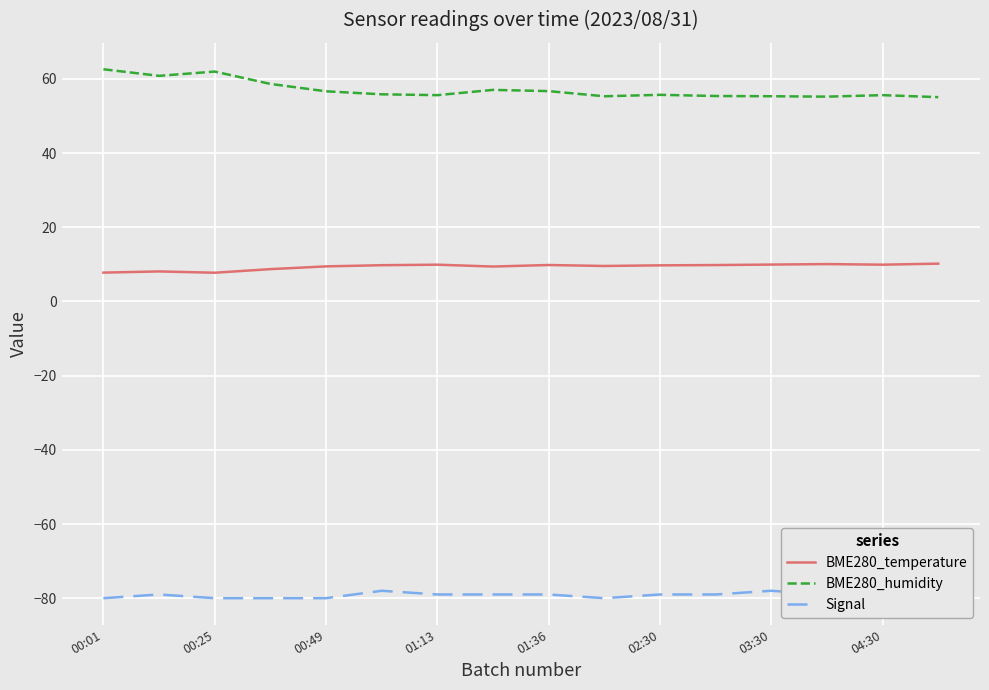

What is the highest value of the BME280_temperature series?

10.2